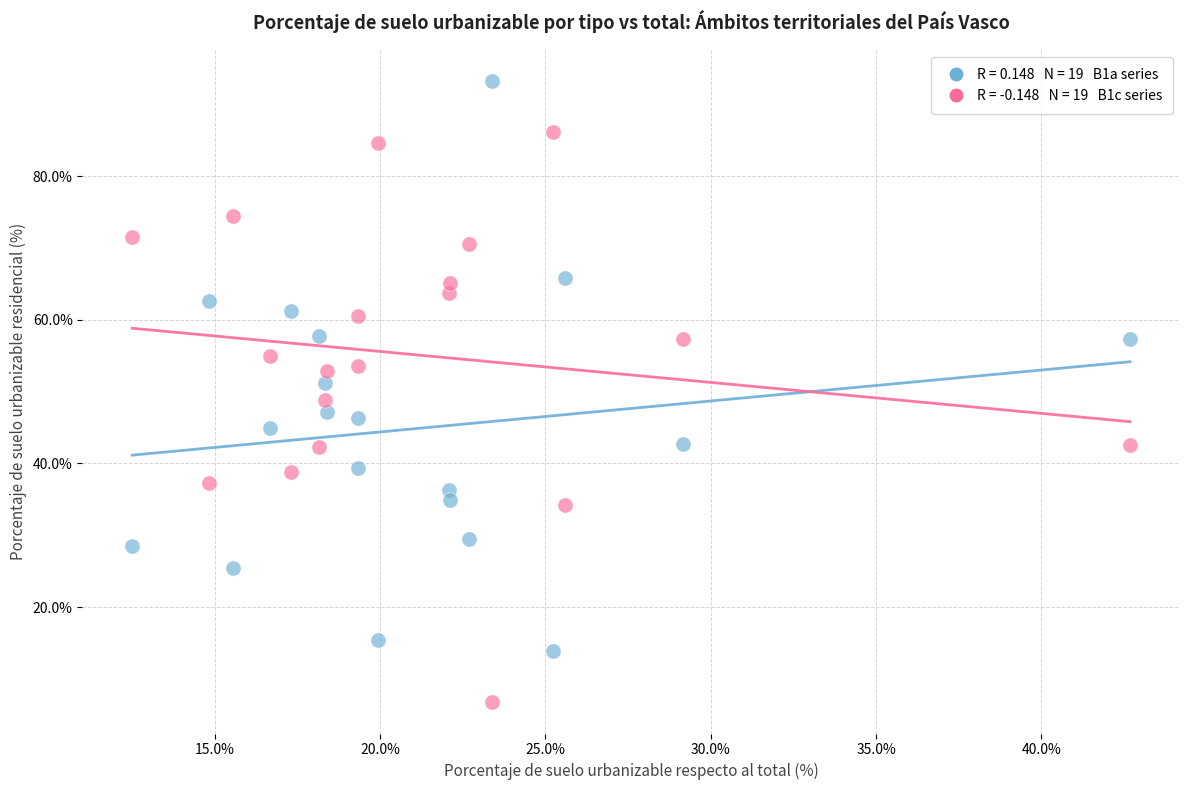

Across all data points, what is the range of X values (max minus min)?

30.2